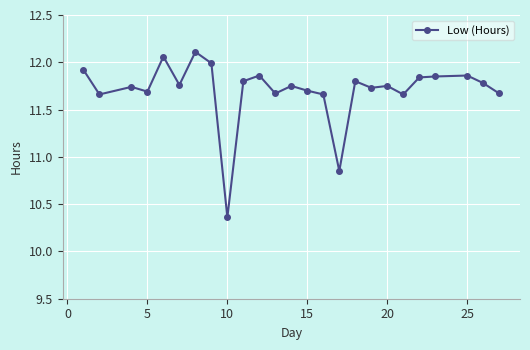

What is the difference between the second highest and minimum values?

1.7